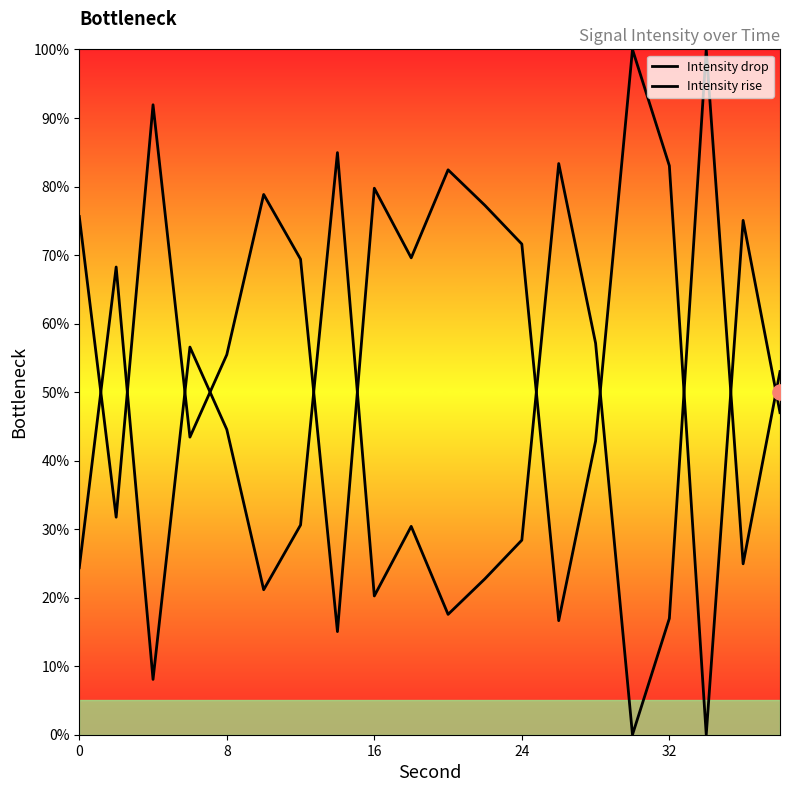

Which series reaches the minimum Y coordinate?

Intensity drop